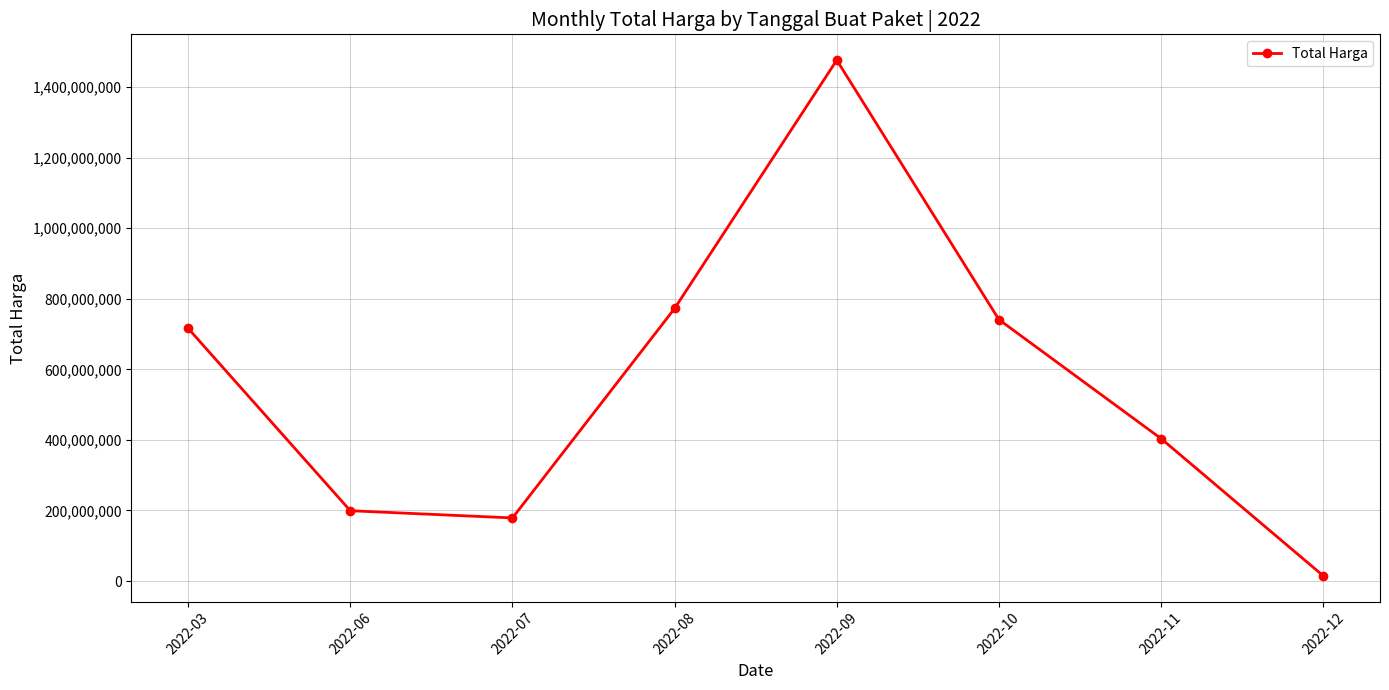

Is this an area chart (filled region under the line)?

No